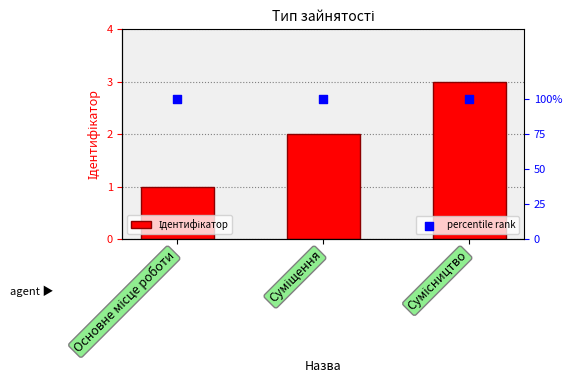

Which series reaches the minimum Y coordinate?

Ідентифікатор